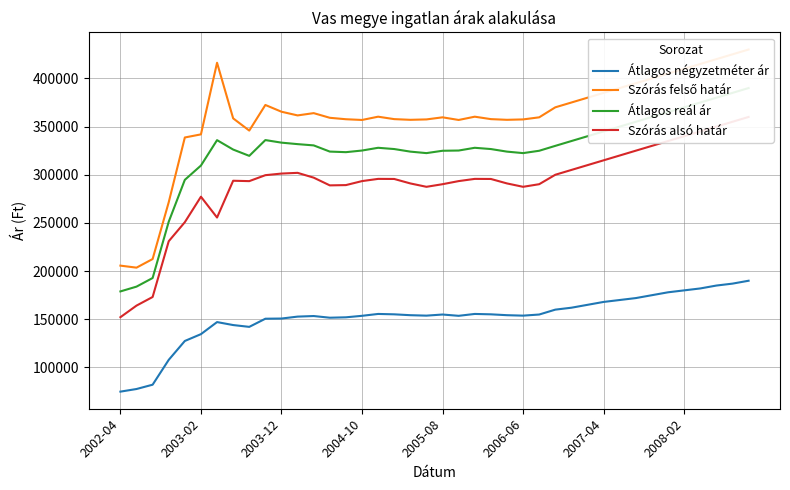

Is the value of Átlagos reál ár at 2003-02 greater than the value of Szórás alsó határ at 2007-04?

No